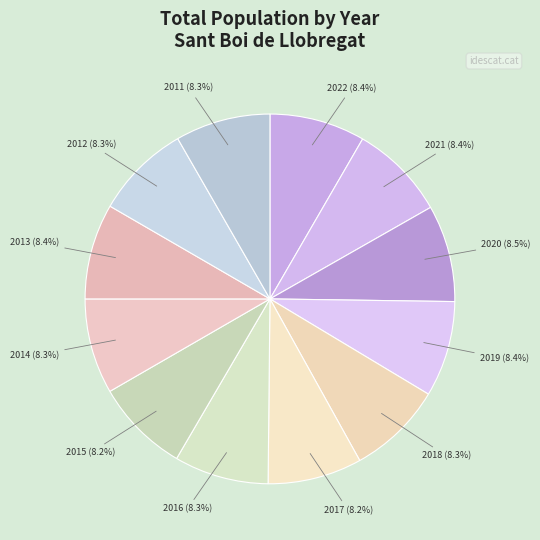

How much of the chart is everything except 2013?

91.6%